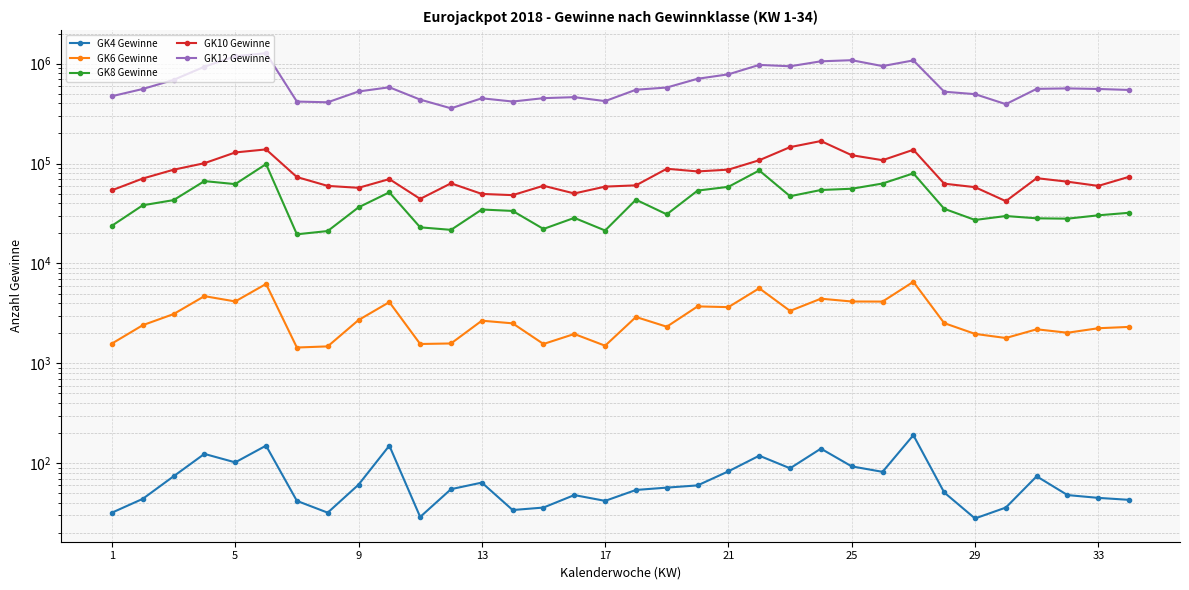

Reading left to right, extract all data points from this chart.

GK4 Gewinne: 32	44	74	124	102	150	42	32	61	150	29	55	64	34	36	48	42	54	57	60	83	119	89	140	93	82	191	51	28	36	74	48	45	43
GK6 Gewinne: 1578	2410	3113	4706	4165	6234	1440	1478	2712	4101	1562	1581	2673	2514	1562	1967	1501	2911	2326	3715	3654	5644	3349	4438	4160	4152	6554	2528	1972	1793	2192	2025	2246	2316
GK8 Gewinne: 23850	38213	43059	66728	62245	98760	19578	21106	36448	51537	22988	21688	34670	33557	22144	28582	21369	43438	31008	53615	58490	85289	47103	54351	55962	63113	79772	35264	27242	29839	28299	28066	30329	32153
GK10 Gewinne: 54020	70808	86782	100814	129148	138572	73274	59733	57170	69914	44275	63409	49652	48290	59936	50184	58772	60495	88705	83385	86930	107953	146021	168026	121233	108032	137427	62888	58022	42025	71422	65820	59752	73697
GK12 Gewinne: 472493	557705	687775	931749	1186544	1272441	417353	410517	526600	580152	436602	357287	450096	417622	451540	462026	421801	548251	576865	705949	782101	971800	941723	1055581	1083078	945584	1078148	523897	495097	393133	559530	565204	557957	545474